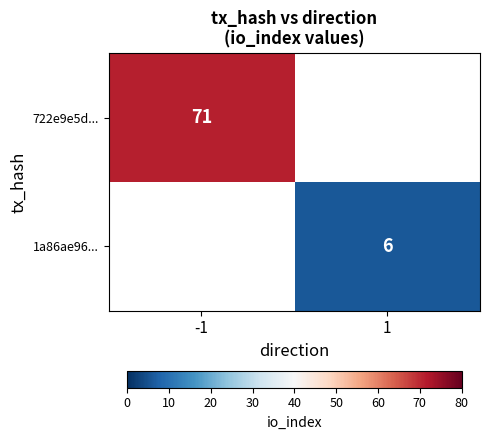

Is the value of 722e9e5d... at -1 greater than the value of 1a86ae96... at 1?

Yes